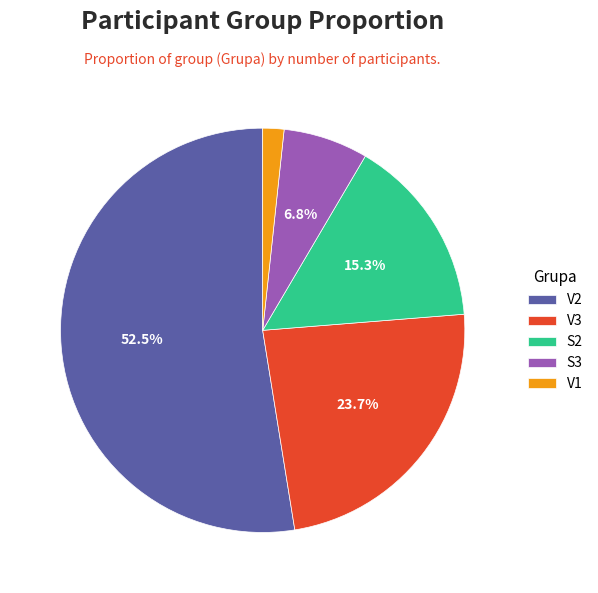

To the nearest percent, what is the average slice percentage?

20%